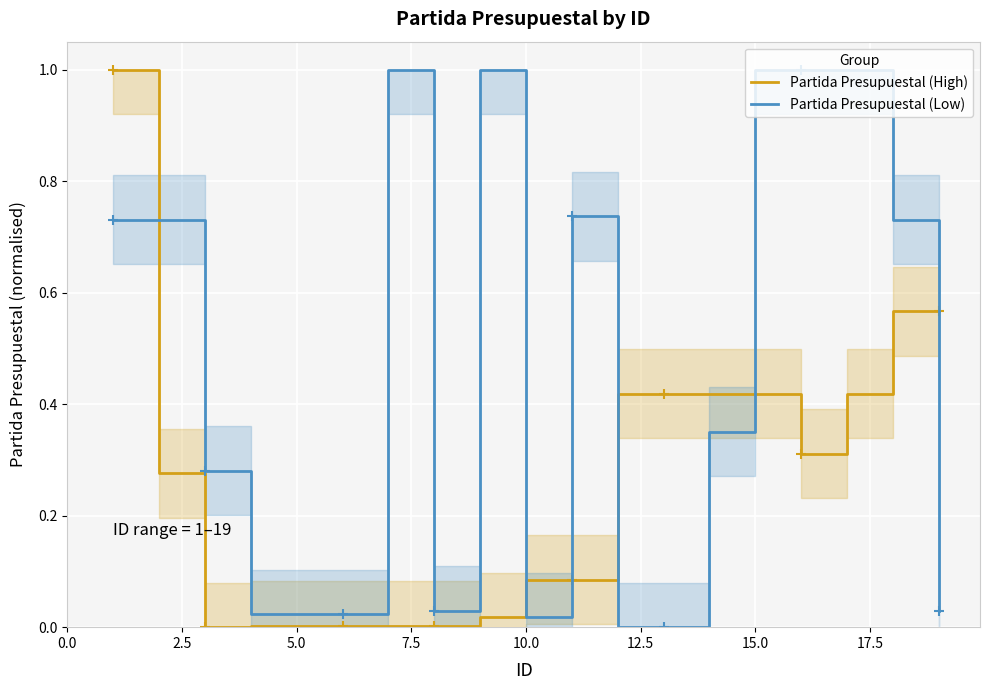

True or false: Partida Presupuestal (Low) and Partida Presupuestal (High) intersect in this chart.

True